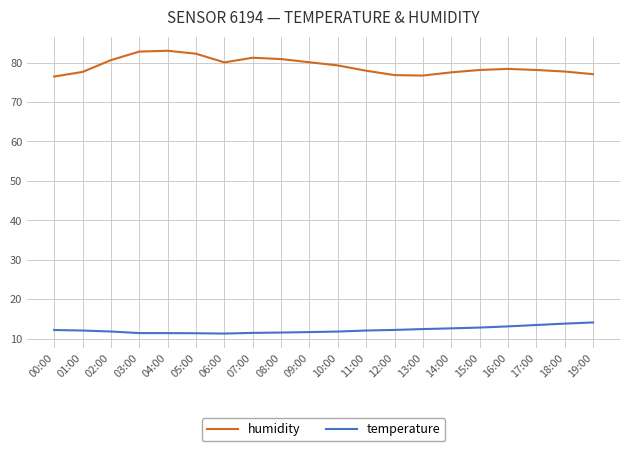

List the series in order of their peak value, lowest first.

temperature, humidity